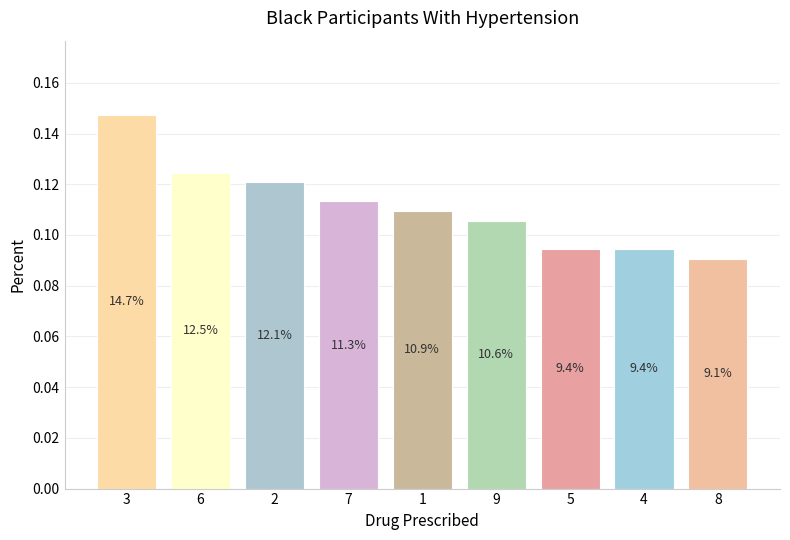

What is the sum of all values?

1.0